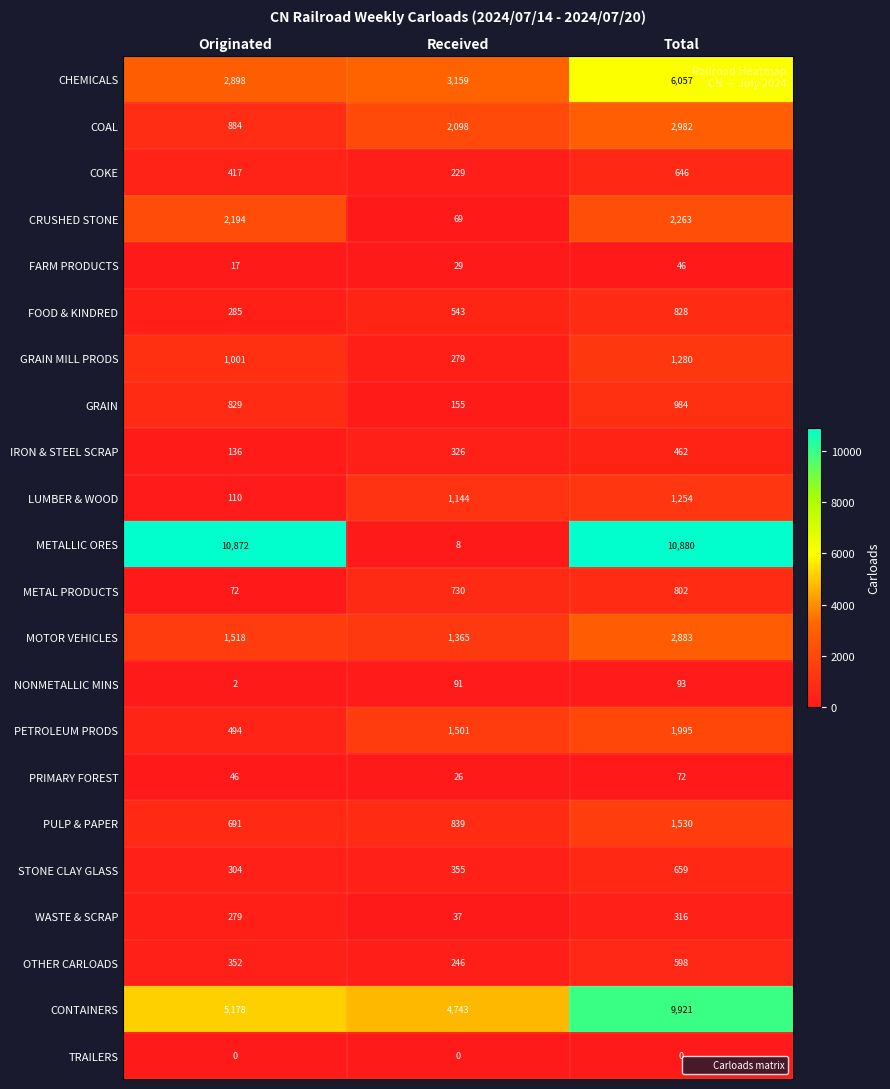

The value of NONMETALLIC MINS at Originated is 1. True or false?

False